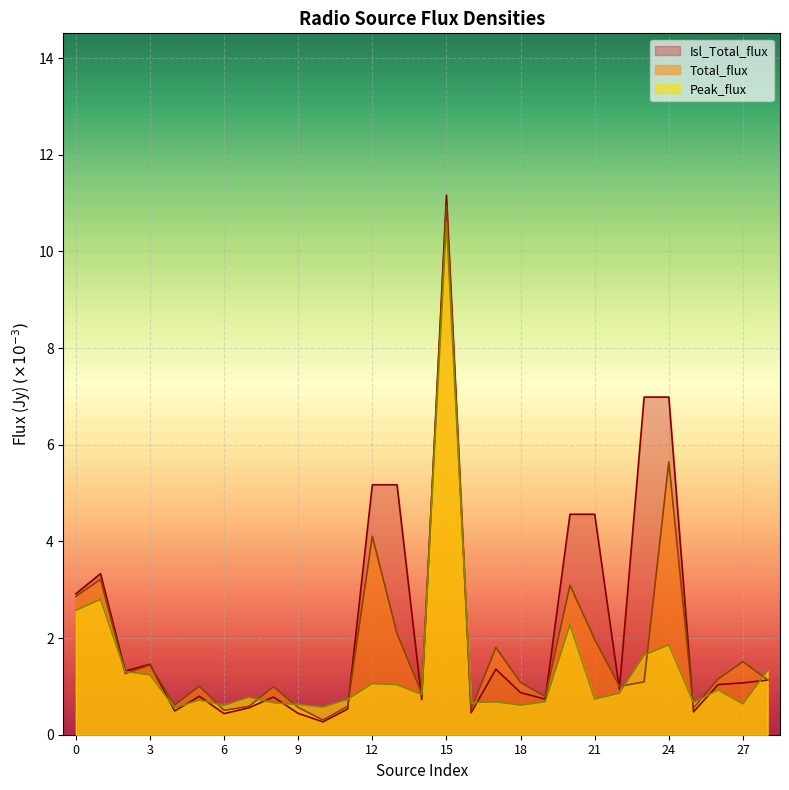

Reading right to left, extract all data points from this chart.

Total_flux: 1.1	1.5	1.2	0.6	5.6	1.1	1.0	2.0	3.1	0.8	1.1	1.8	0.5	10.9	0.9	2.1	4.1	0.6	0.3	0.6	1.0	0.6	0.5	1.0	0.6	1.4	1.3	3.2	2.9
Peak_flux: 1.3	0.6	0.9	0.7	1.9	1.6	0.9	0.7	2.3	0.7	0.6	0.7	0.7	10.6	0.8	1.0	1.1	0.7	0.6	0.6	0.7	0.8	0.6	0.7	0.6	1.2	1.3	2.8	2.6
Isl_Total_flux: 1.1	1.1	1.0	0.5	7.0	7.0	0.9	4.6	4.6	0.7	0.9	1.4	0.5	11.2	0.7	5.2	5.2	0.5	0.3	0.4	0.8	0.6	0.4	0.8	0.5	1.5	1.3	3.3	2.9